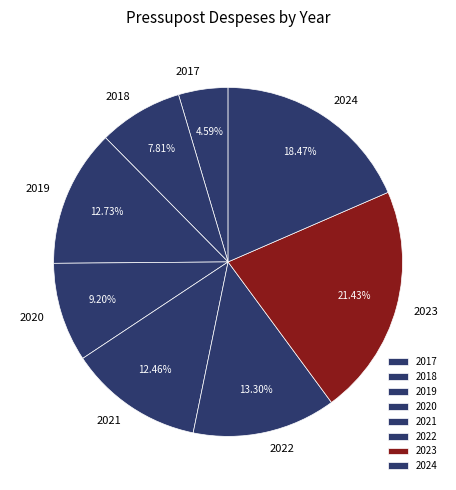

Is it true that 2020 is 1% of the pie?

False